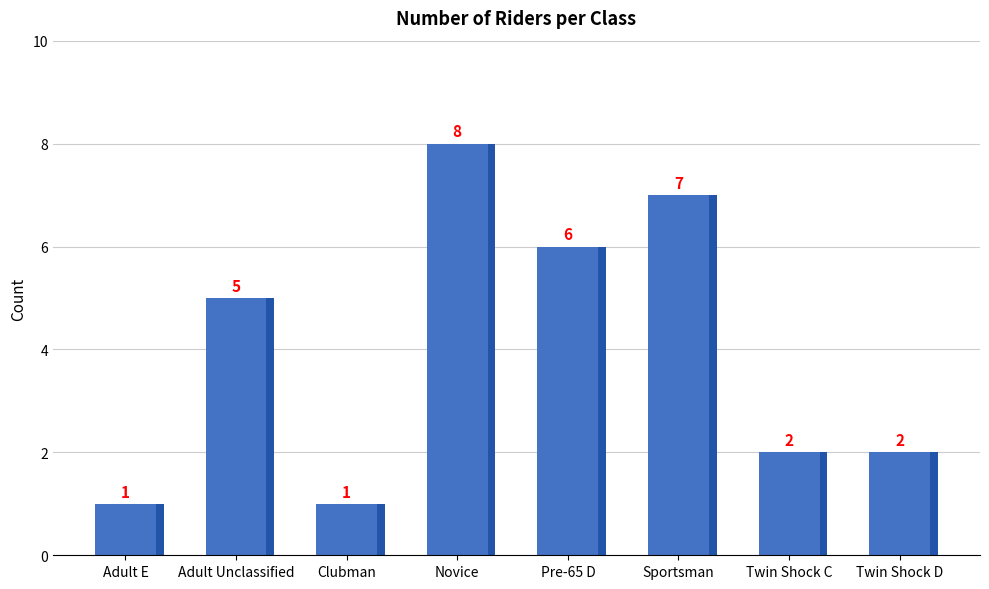

Reading left to right, what are all the values shown in this chart?

Adult E=1	Adult Unclassified=5	Clubman=1	Novice=8	Pre-65 D=6	Sportsman=7	Twin Shock C=2	Twin Shock D=2